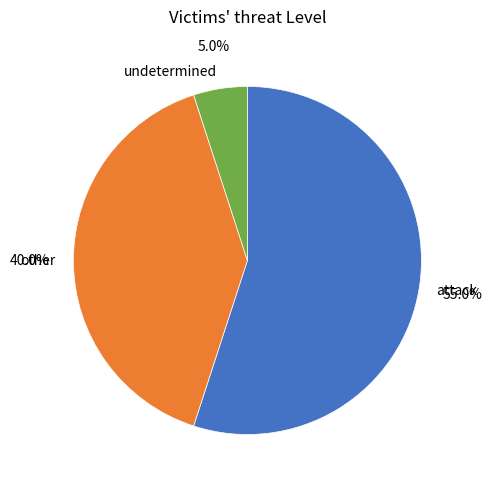

To the nearest percent, what is the average slice percentage?

33%